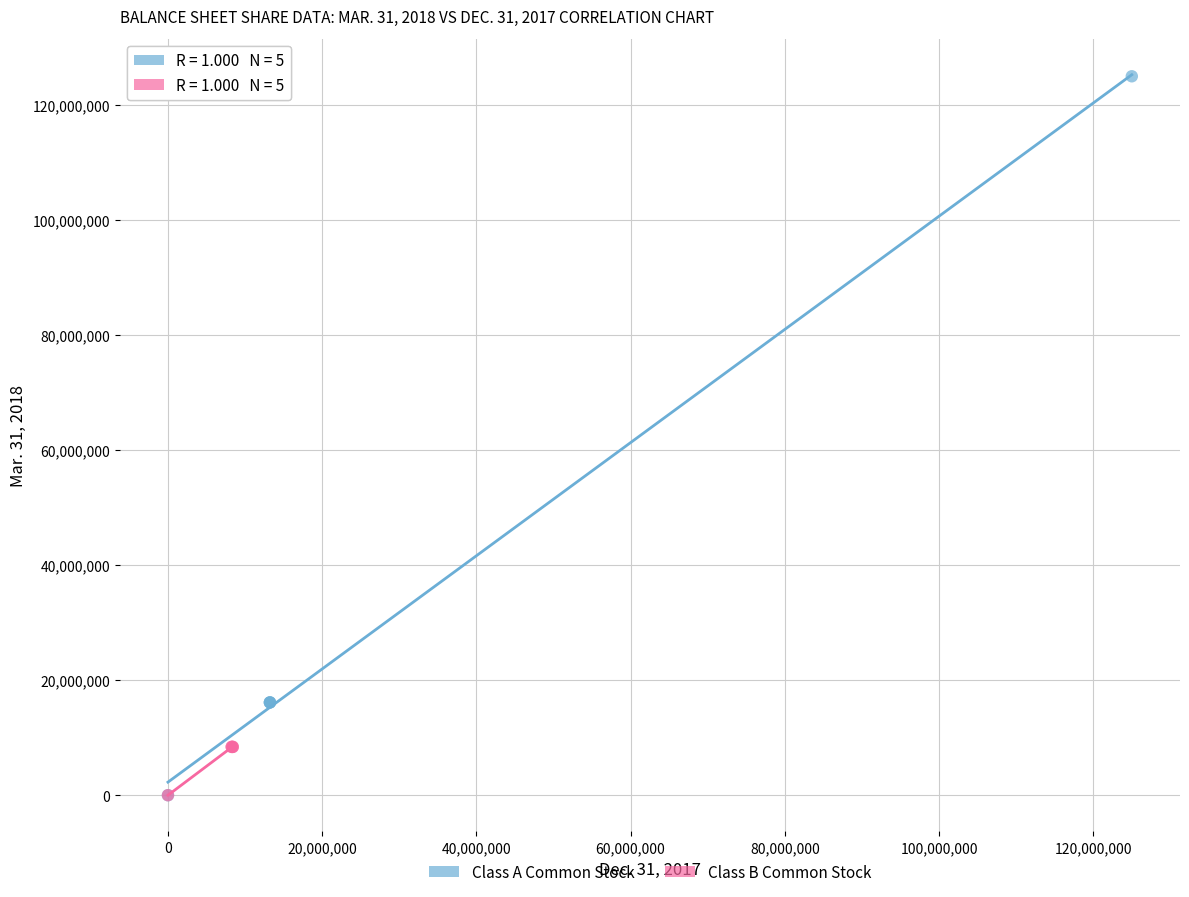

Which series has the largest Y range (max minus min)?

Class A Common Stock